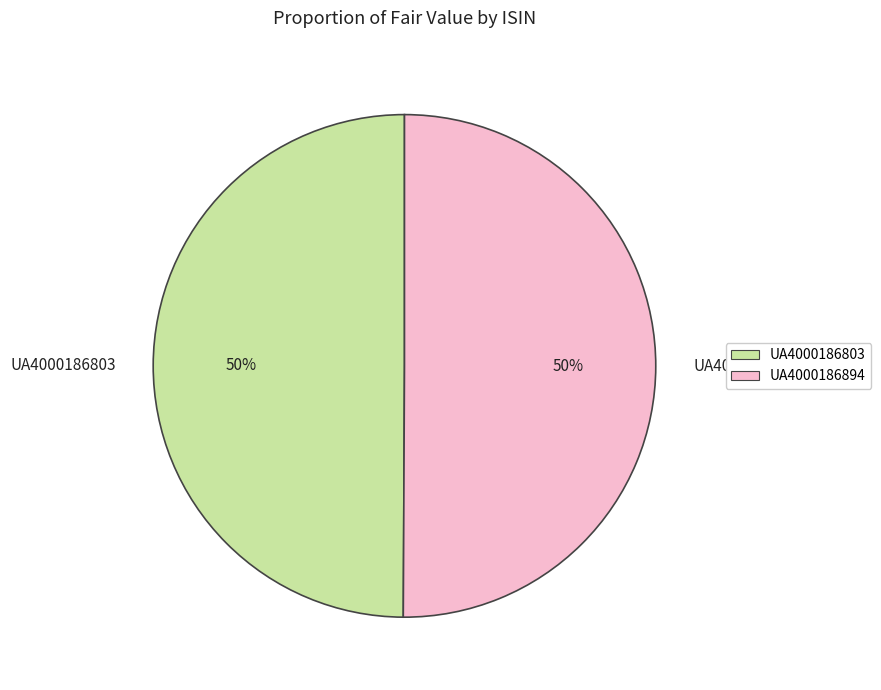

How many segments does this pie chart have?

2